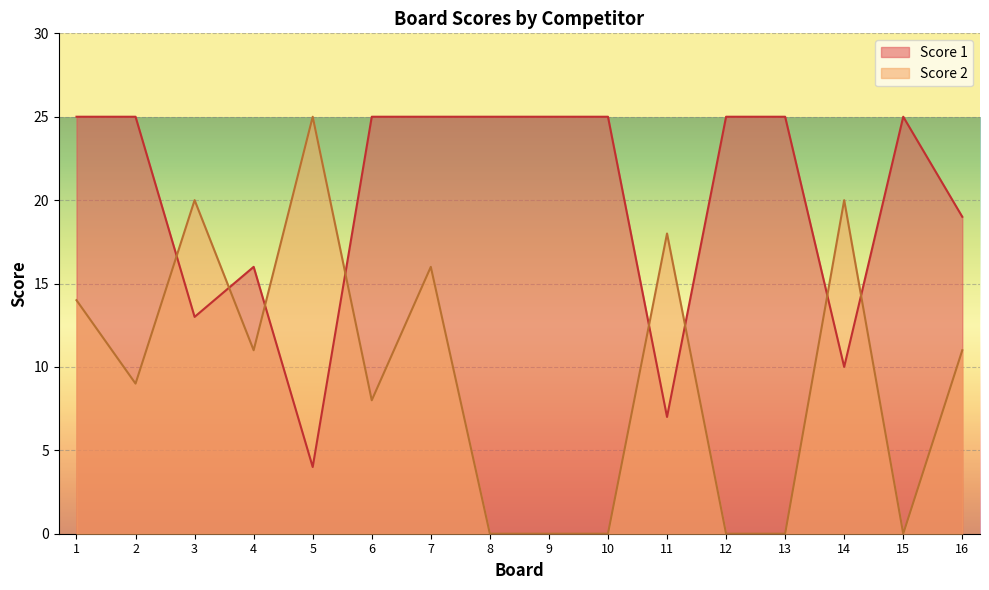

What is the difference between the maximum and minimum values in the Score 2 series?

25